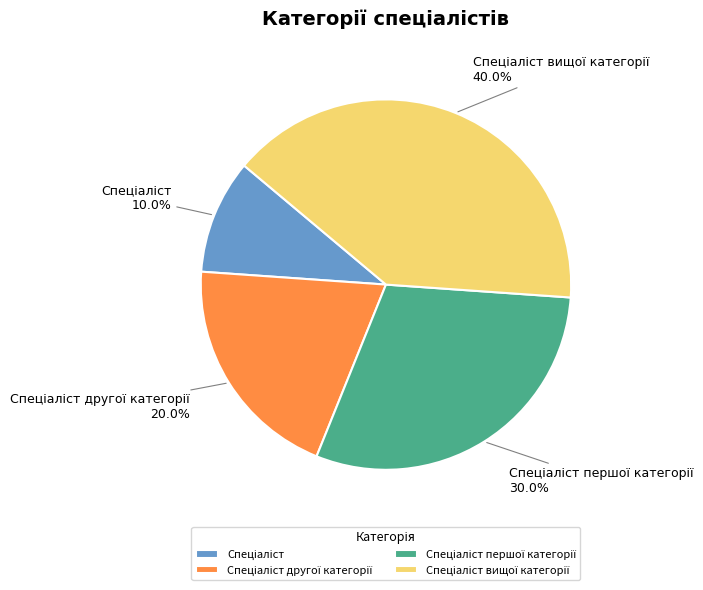

Does any single category account for the majority?

No